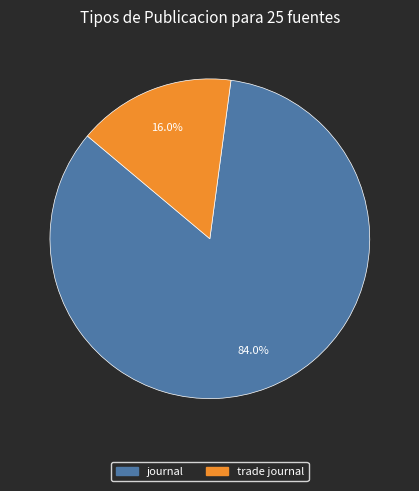

Is it true that trade journal is 16% of the pie?

True